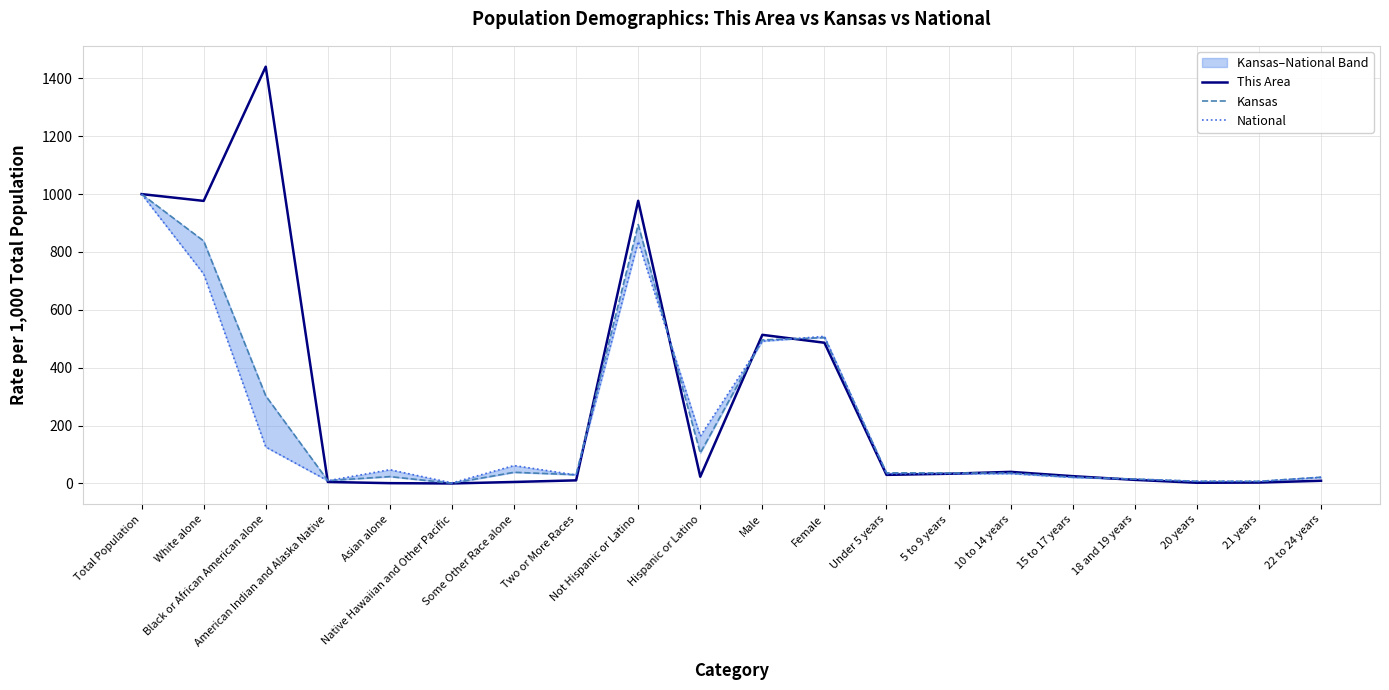

What is the average value of the Kansas series?

221.3